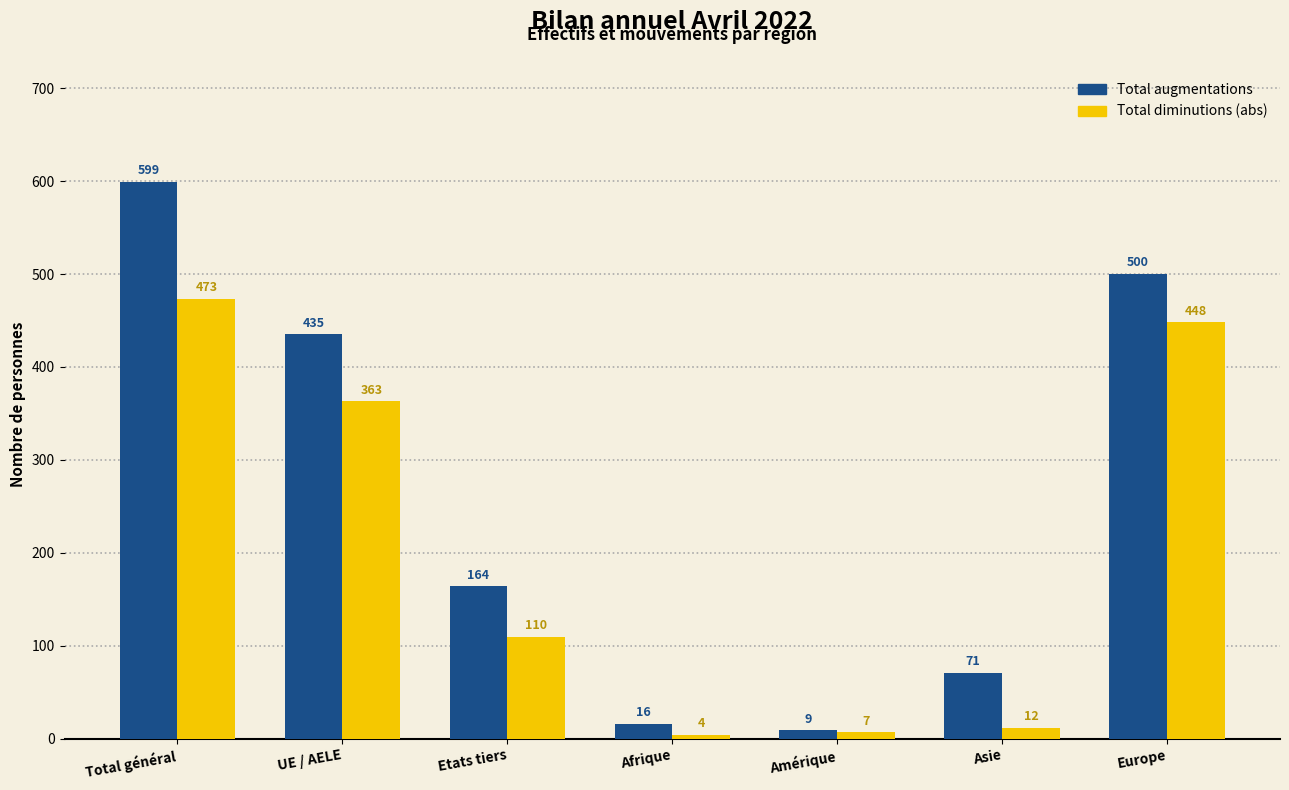

Reading left to right, transcribe all the data shown in this chart.

Total augmentations: 599	435	164	16	9	71	500
Total diminutions (abs): 473	363	110	4	7	12	448